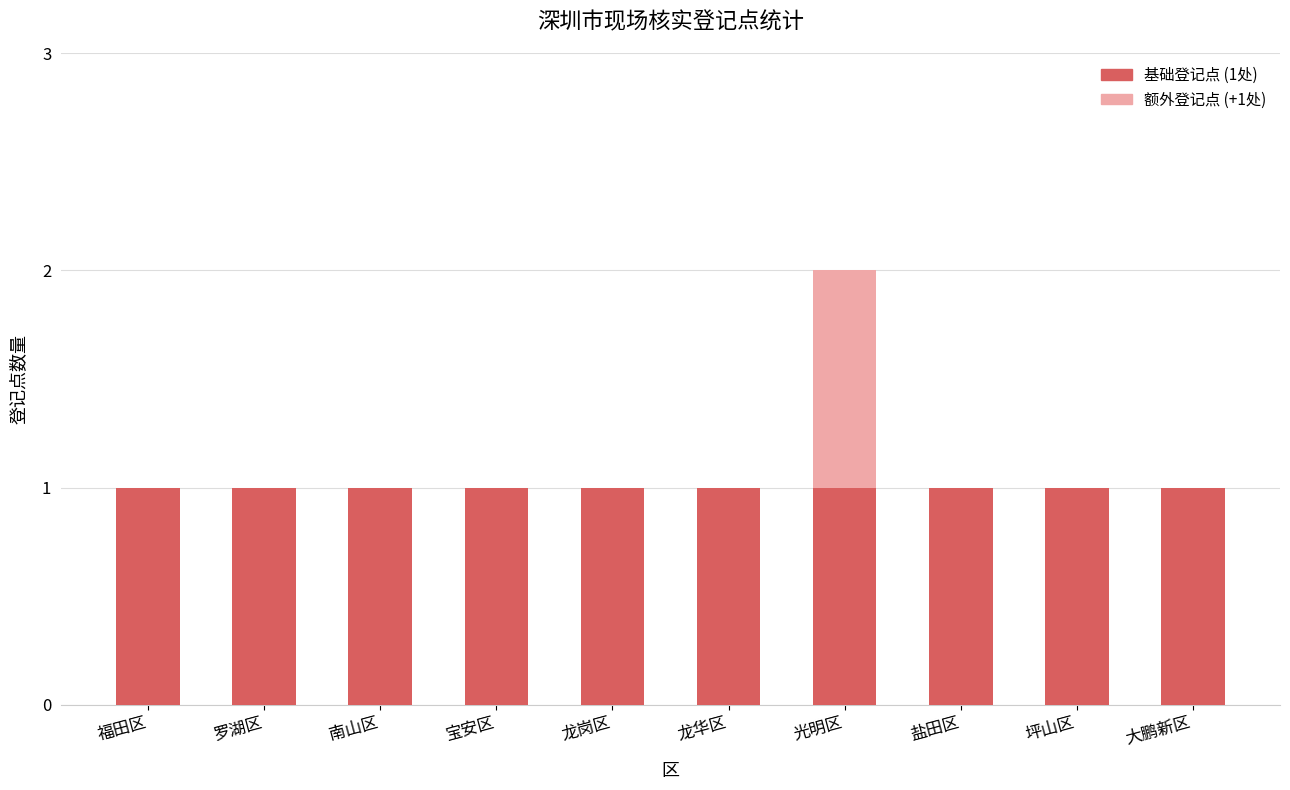

What is the total value across all series at 龙华区?

1